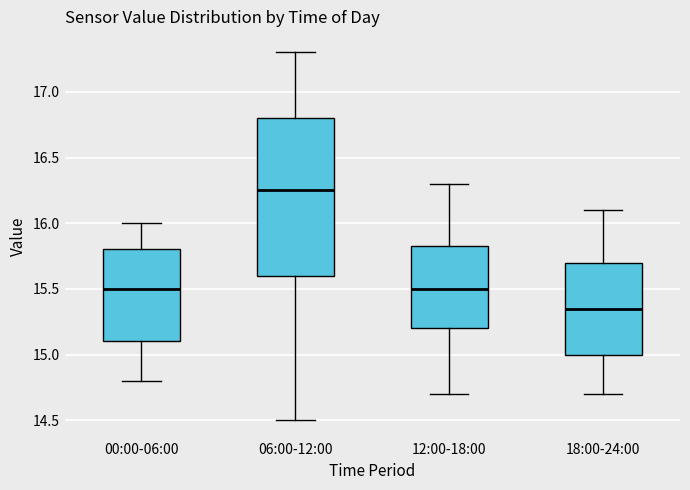

Which box's median line is the highest?

06:00-12:00